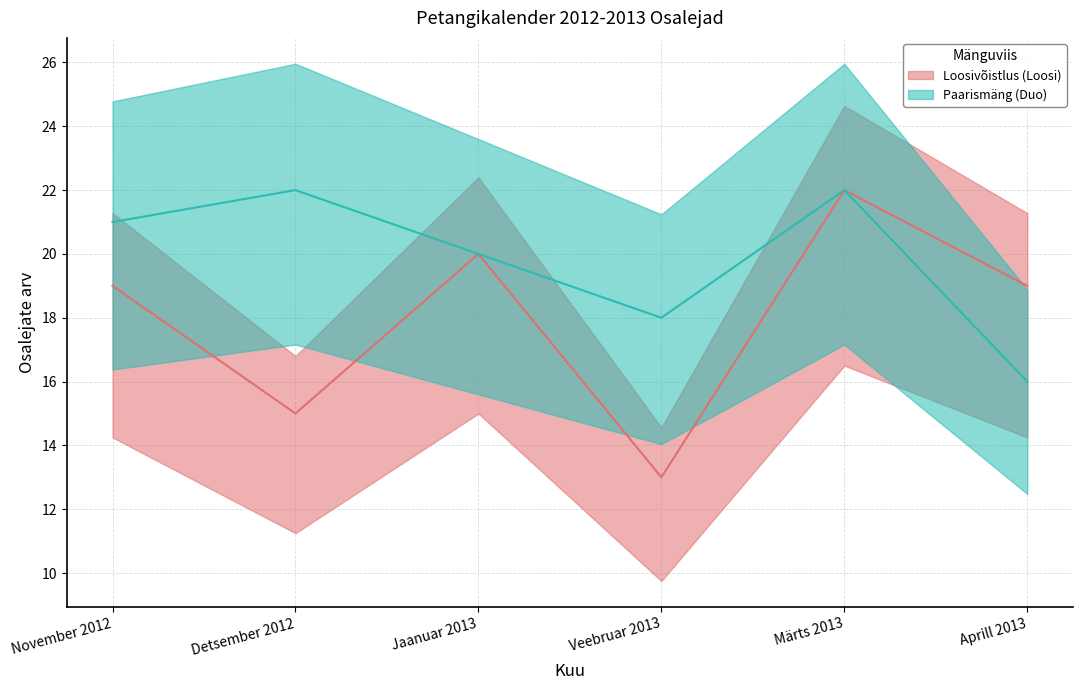

What is the difference between the second highest and minimum values in the Loosivõistlus (Loosi) series?

7